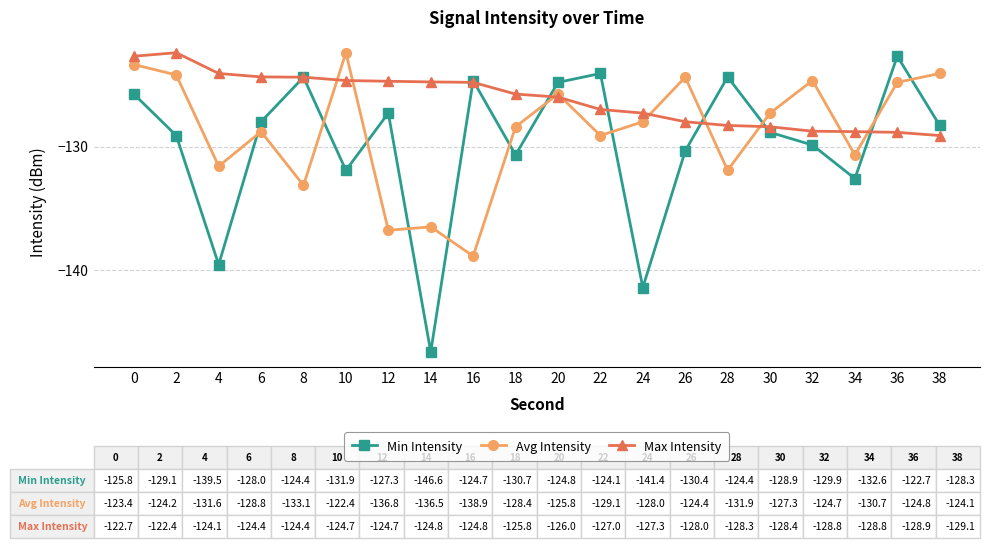

What is the difference between the second highest and minimum values in the Max Intensity series?

6.4